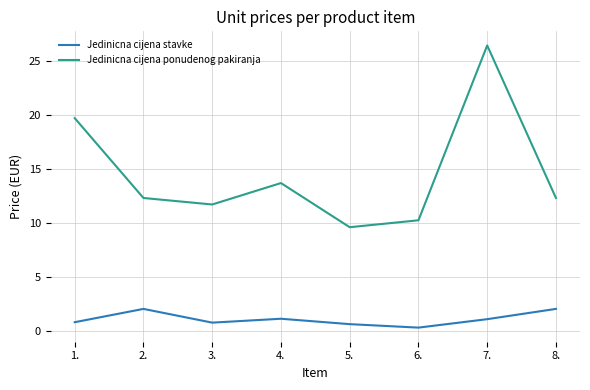

What is the maximum value for Jedinicna cijena ponudenog pakiranja?

26.4